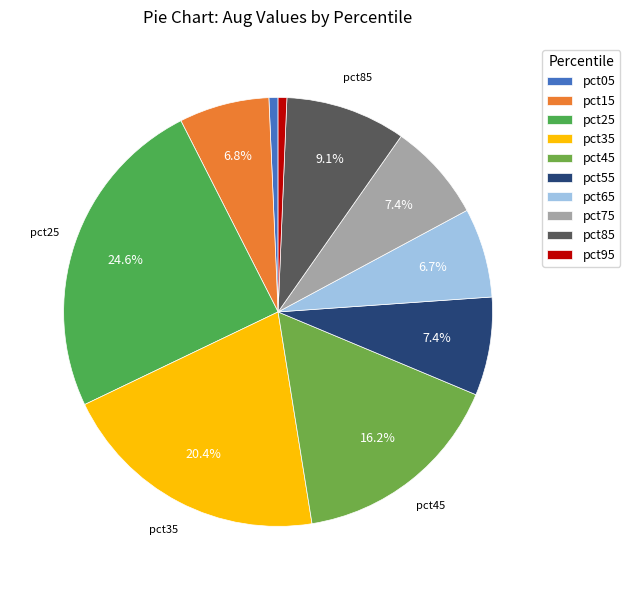

To the nearest percent, what percentage of the pie is pct85?

9%